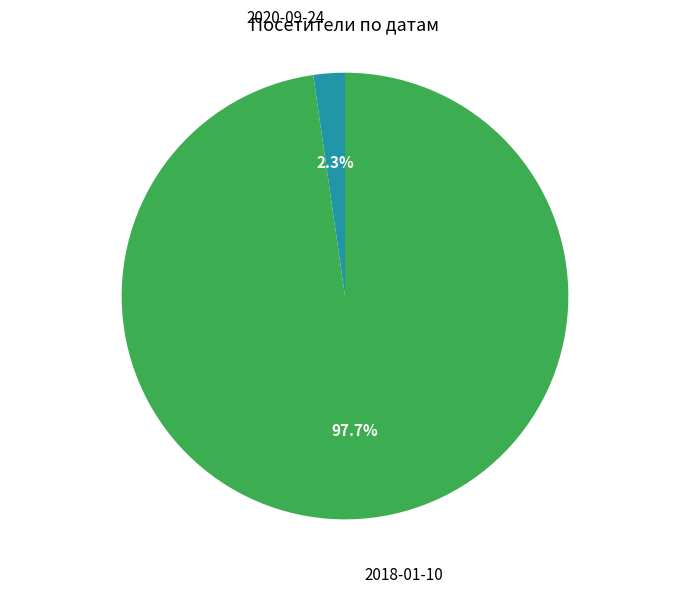

Does any single category account for the majority?

Yes